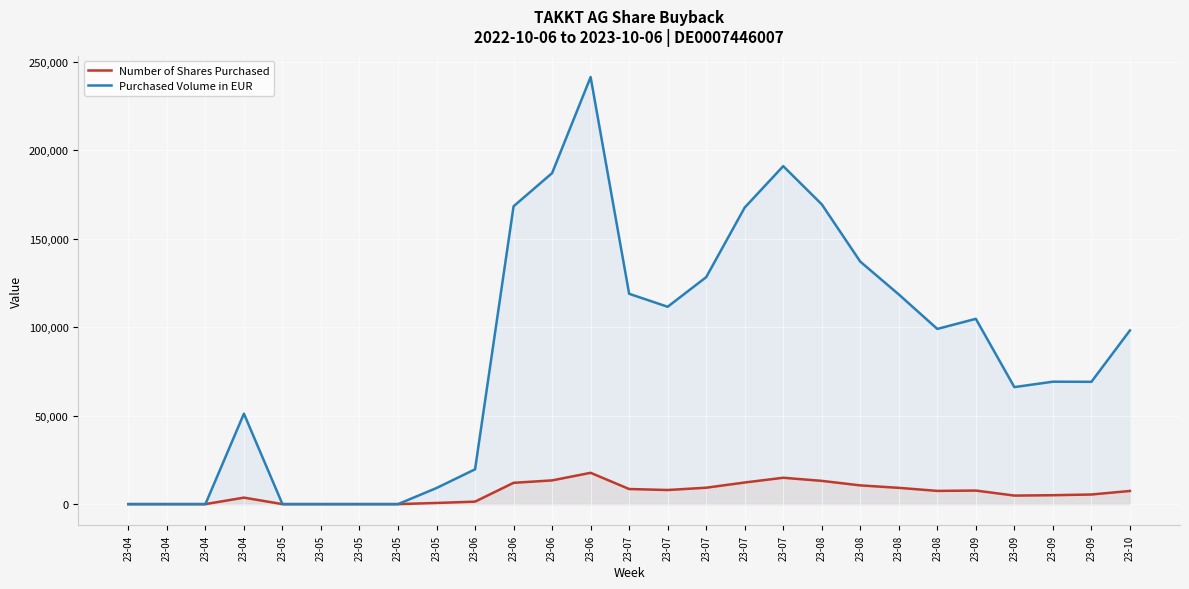

At 23-09, list the series in order from largest to smallest.

Purchased Volume in EUR, Number of Shares Purchased